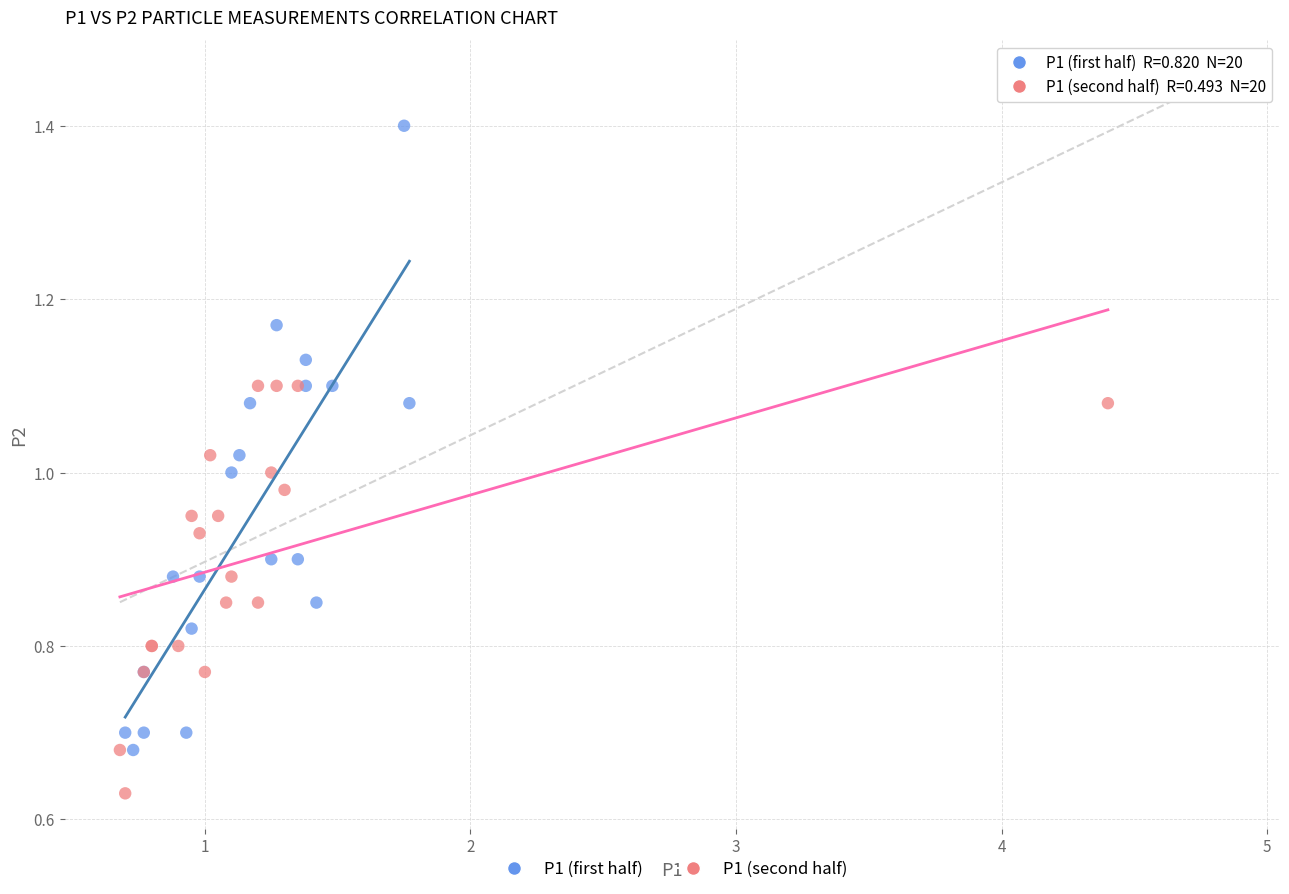

What are all the series names shown in the legend?

P1 (first half), P1 (second half)